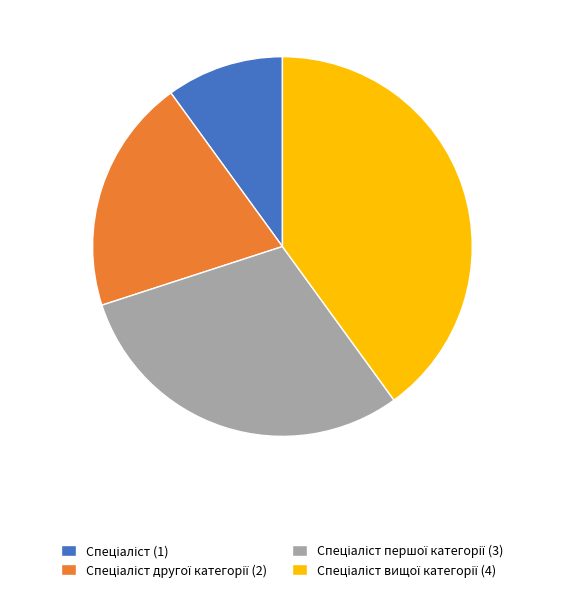

Is there a majority slice in this chart?

No